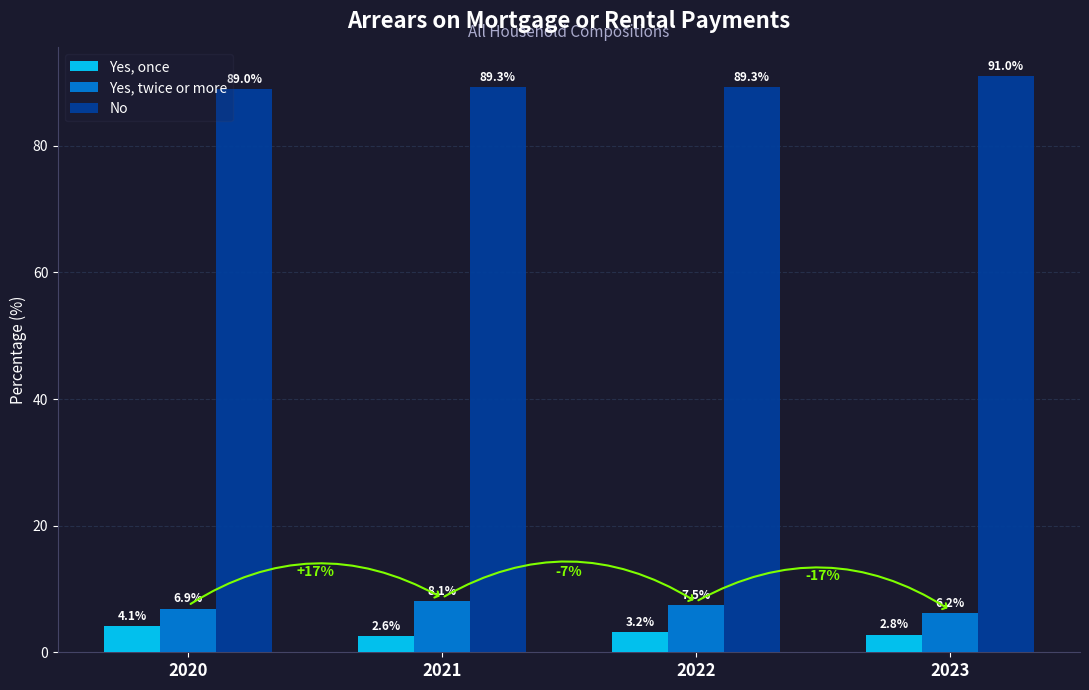

What is the difference between the maximum and minimum values in the Yes, once series?

1.5